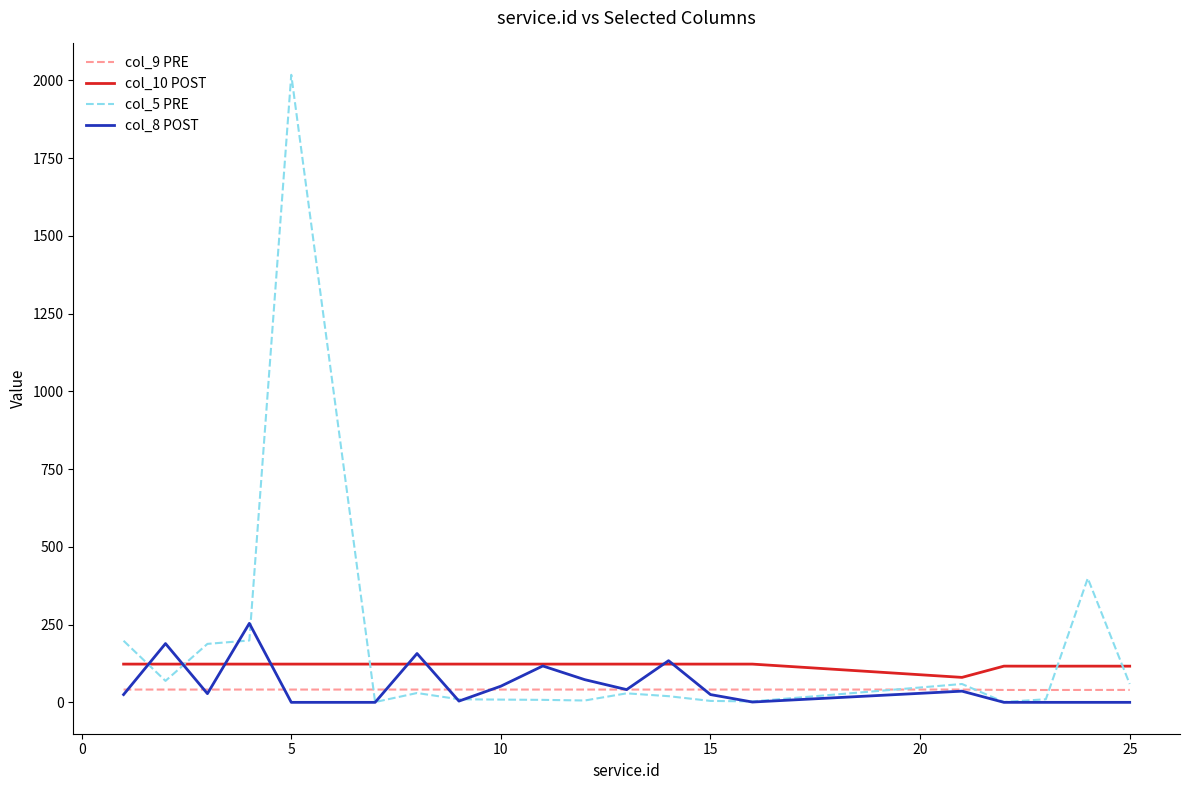

What is the maximum value shown in the chart?

2018.0